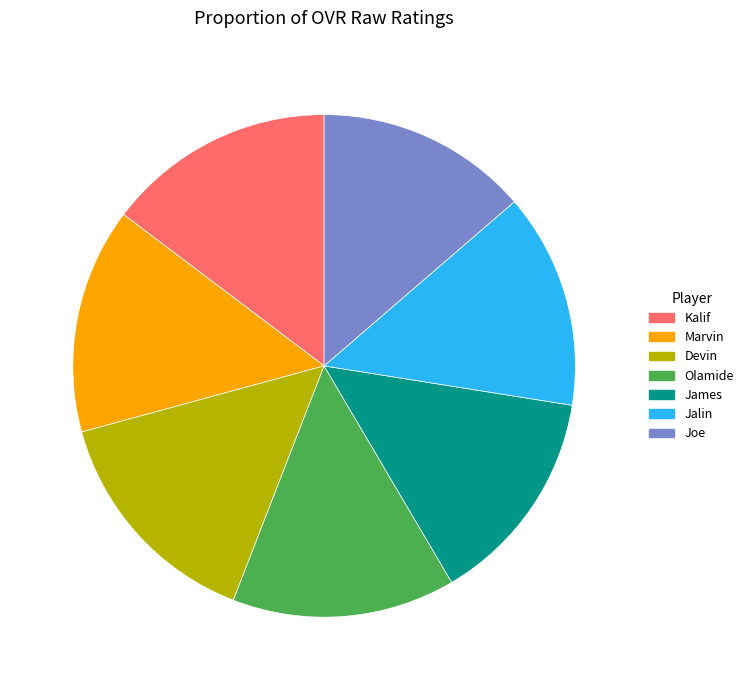

Does Kalif represent more than half of the total?

No